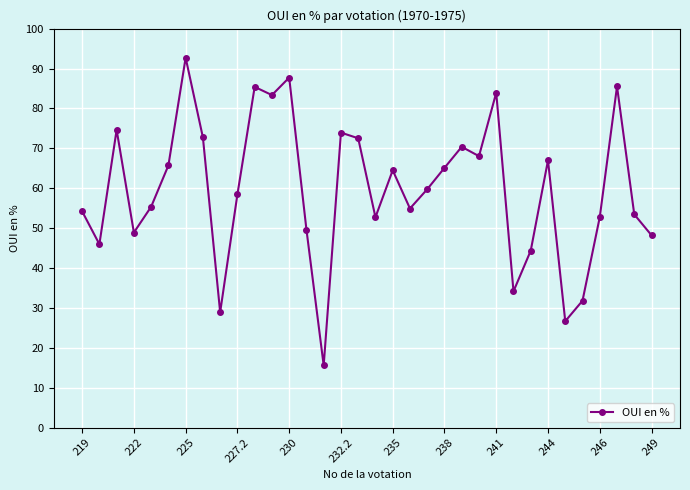

How many interior local peaks (higher than both neighbors) does the data have?

10